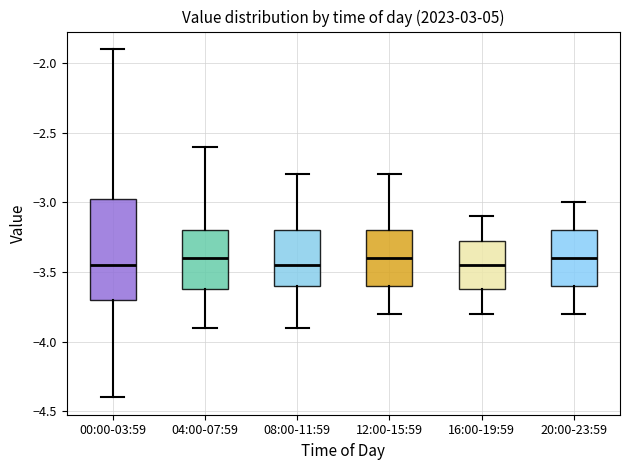

Reading left to right, read every box against the y-axis: the position of its median line, the range the box covers, and the ends of its whiskers. The values are not printed on the chart, so give them approximately, as read against the axis.

00:00-03:59: median -3.45, box -3.70 to -2.95, whiskers -4.40 to -1.90
04:00-07:59: median -3.40, box -3.60 to -3.20, whiskers -3.90 to -2.60
08:00-11:59: median -3.45, box -3.60 to -3.20, whiskers -3.90 to -2.80
12:00-15:59: median -3.40, box -3.60 to -3.20, whiskers -3.80 to -2.80
16:00-19:59: median -3.45, box -3.60 to -3.25, whiskers -3.80 to -3.10
20:00-23:59: median -3.40, box -3.60 to -3.20, whiskers -3.80 to -3.00